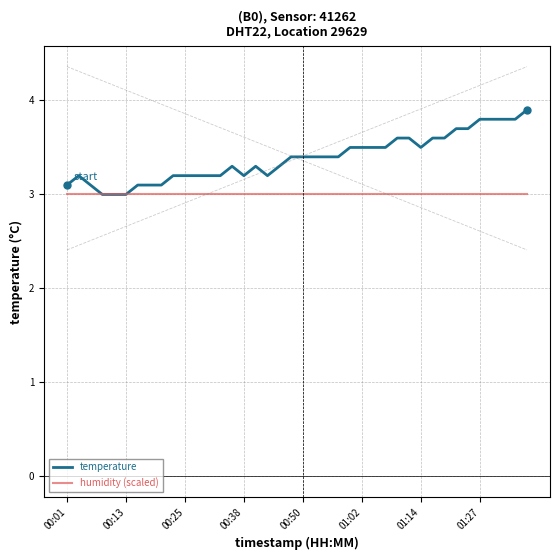

The temperature series shows 3.4 at 00:50. True or false?

True